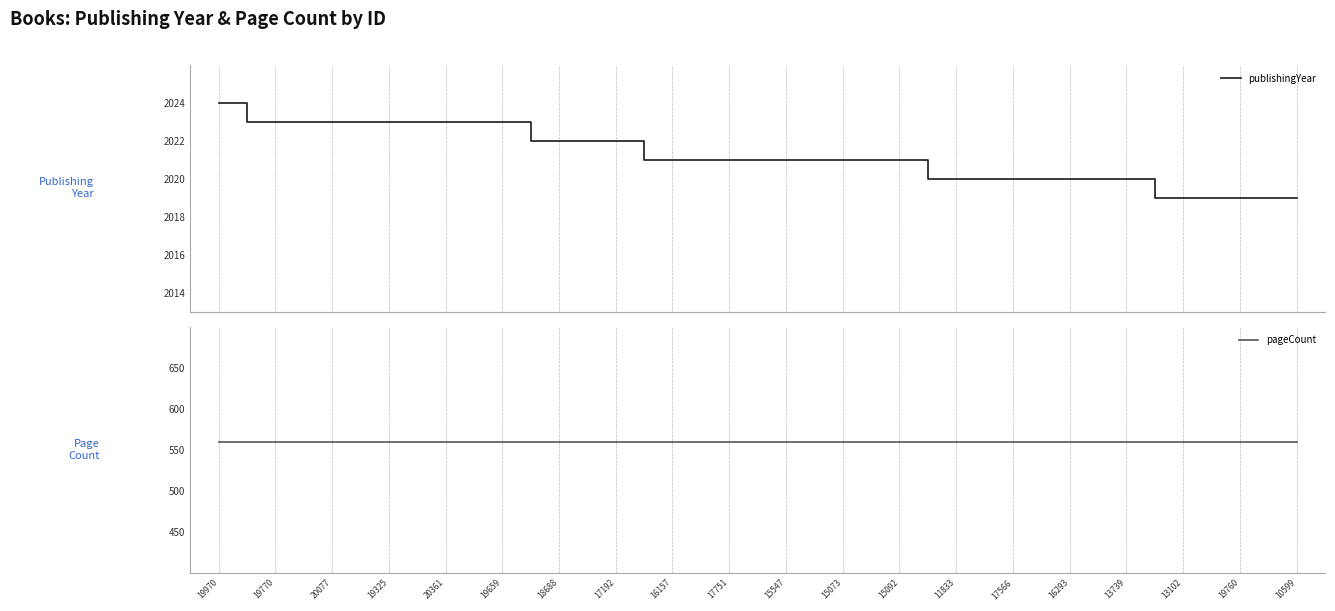

True or false: pageCount has more than 0 points higher than both neighbors.

False